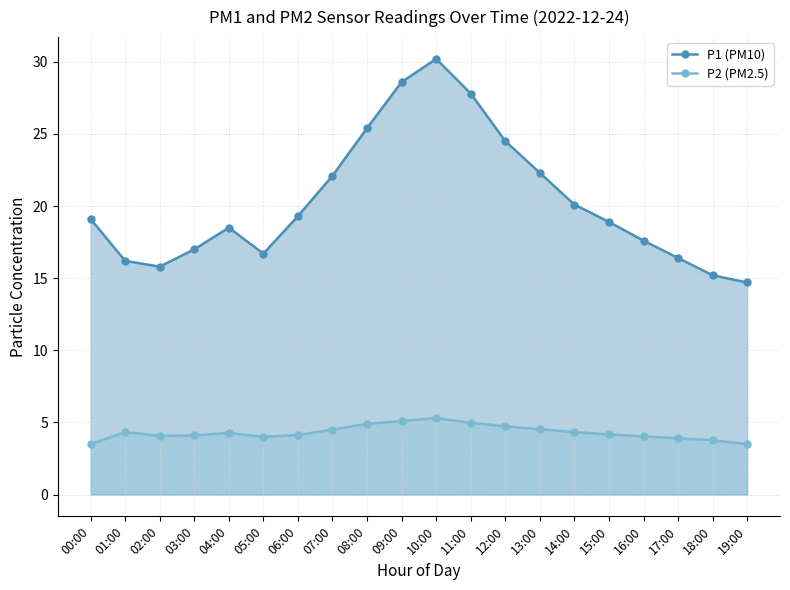

What is the difference between the maximum and second lowest values in the P2 (PM2.5) series?

1.8